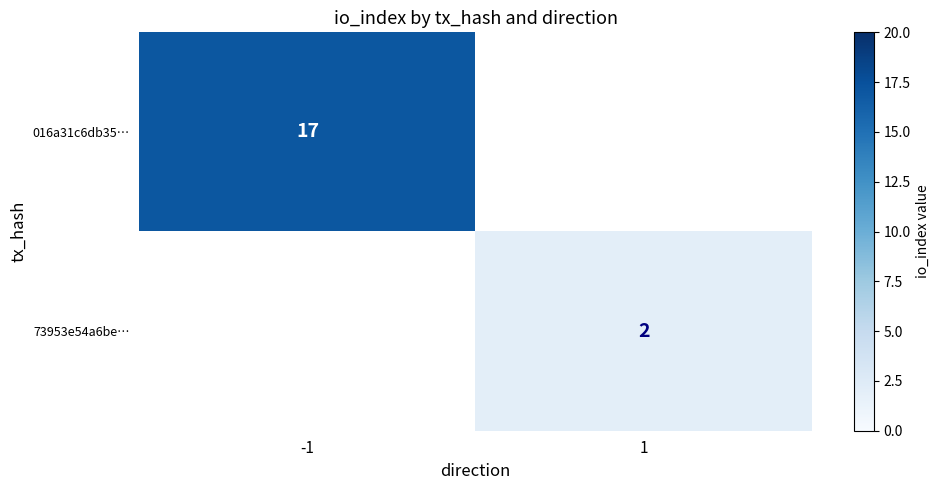

What is the difference between the highest and lowest values at -1?

17